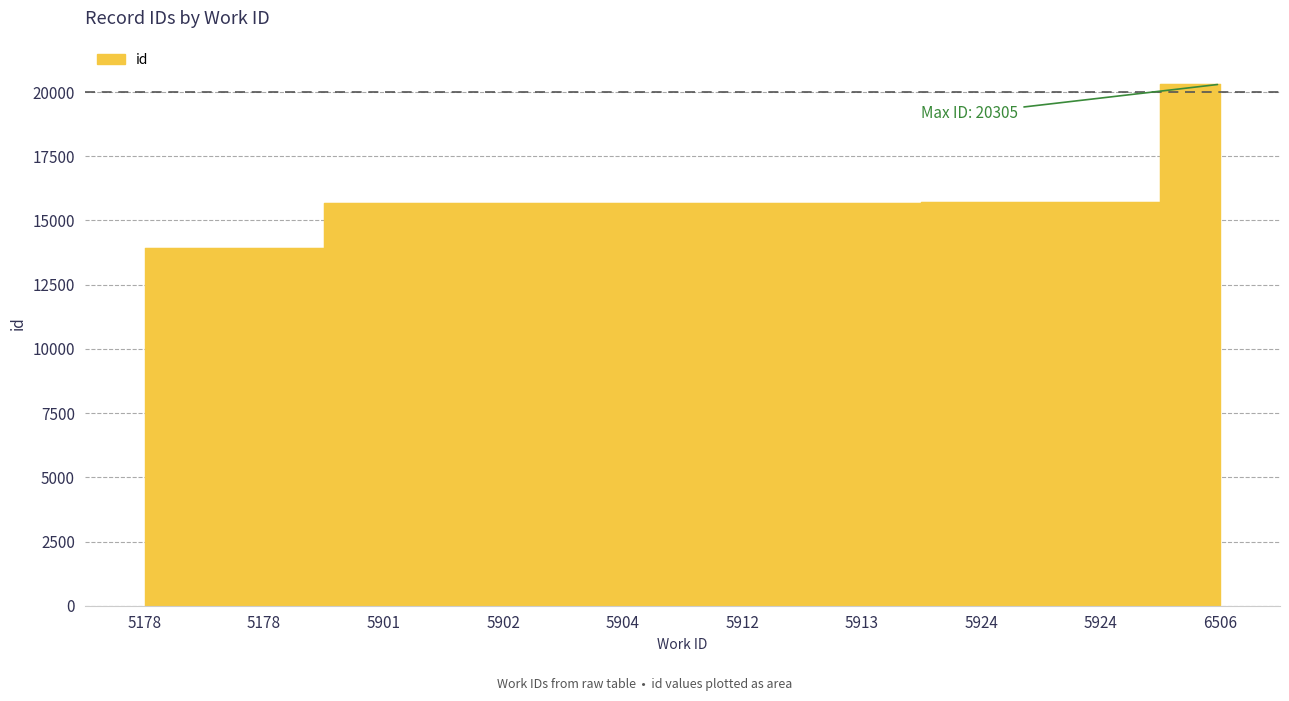

How many lines are shown in the chart?

1